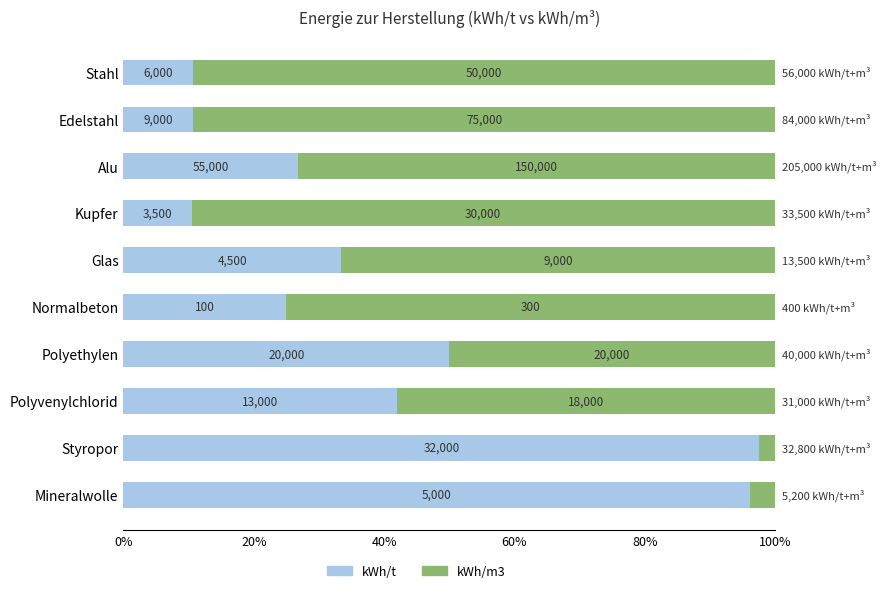

What are all the series names shown in the legend?

kWh/t, kWh/m3